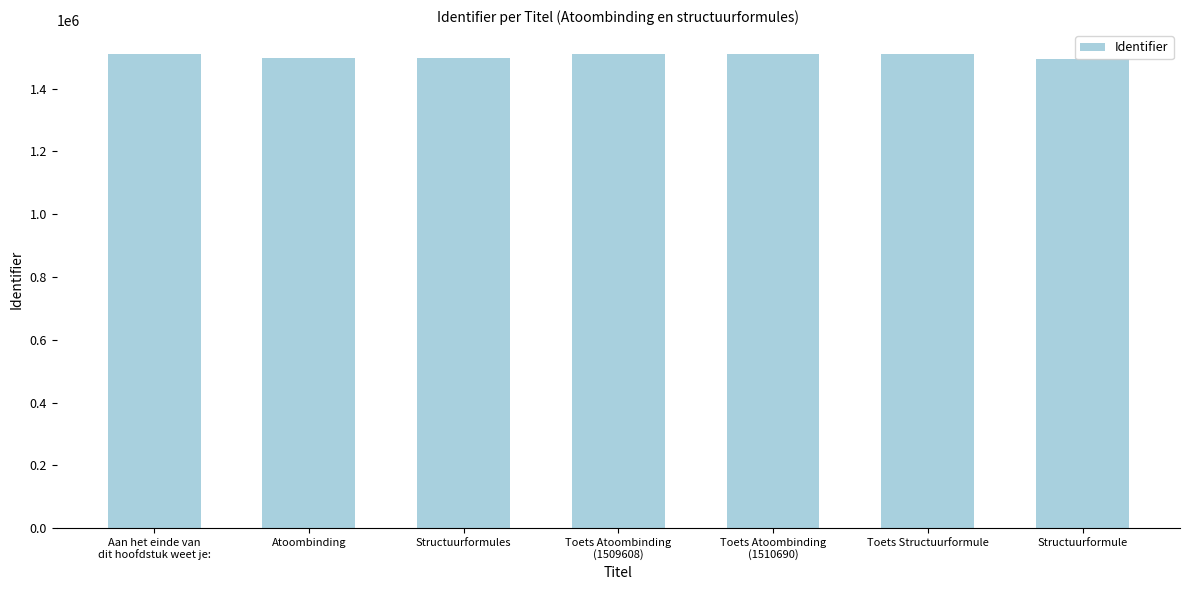

How many bars are there in total?

7